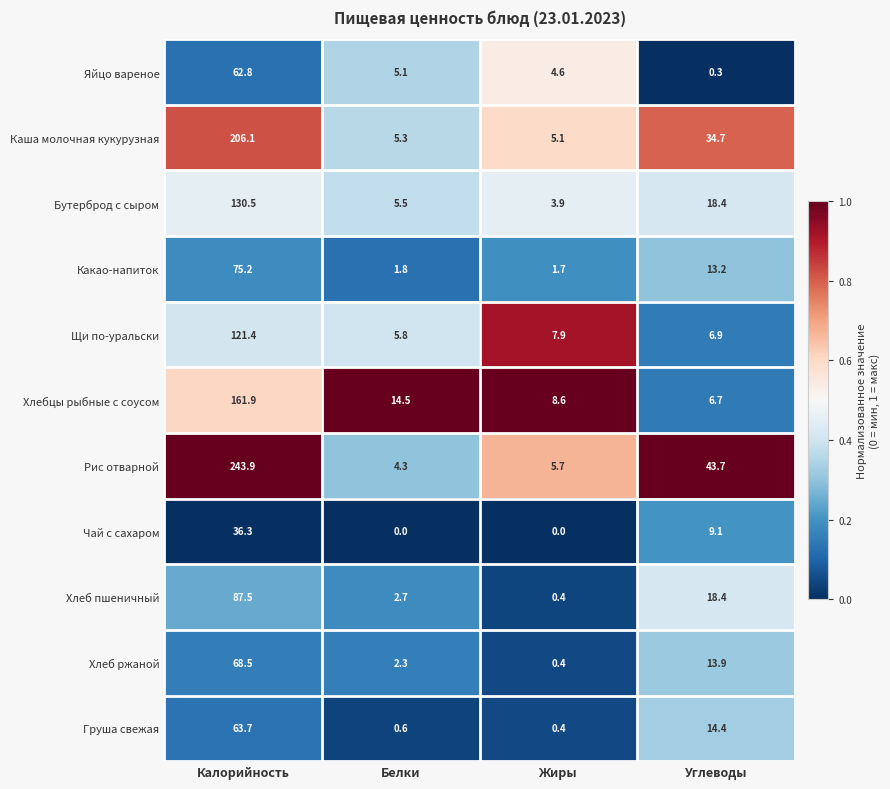

What is the minimum value for Яйцо вареное?

0.3